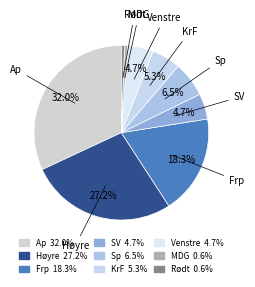

To the nearest percent, what portion does SV represent?

5%